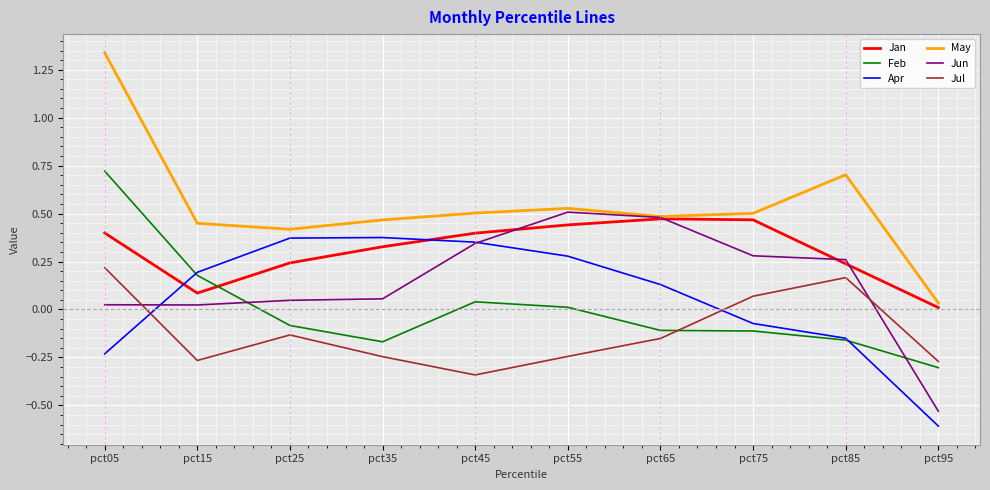

How many interior local peaks does the Jan series have?

1